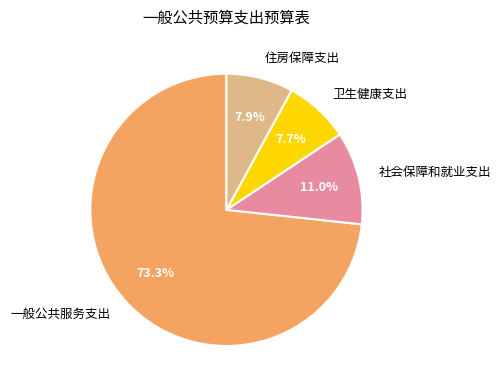

To the nearest percent, what is the combined percentage of 一般公共服务支出 and 住房保障支出?

81%